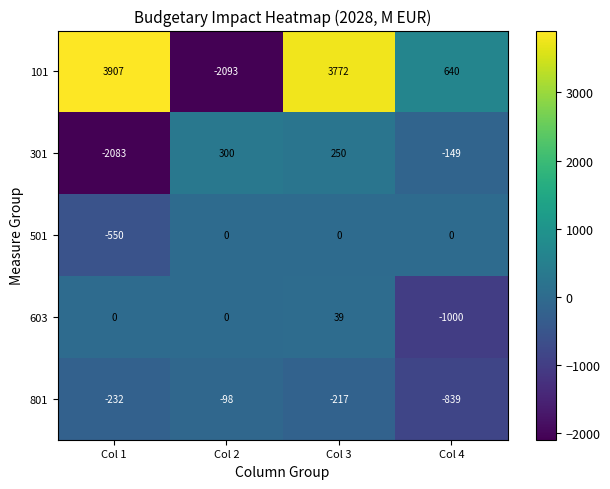

Reading left to right, transcribe all the data shown in this chart.

101: Col 1=3907	Col 2=-2093	Col 3=3772	Col 4=640
301: Col 1=-2083	Col 2=300	Col 3=250	Col 4=-149
501: Col 1=-550	Col 2=0	Col 3=0	Col 4=0
603: Col 1=0	Col 2=0	Col 3=39	Col 4=-1000
801: Col 1=-232	Col 2=-98	Col 3=-217	Col 4=-839